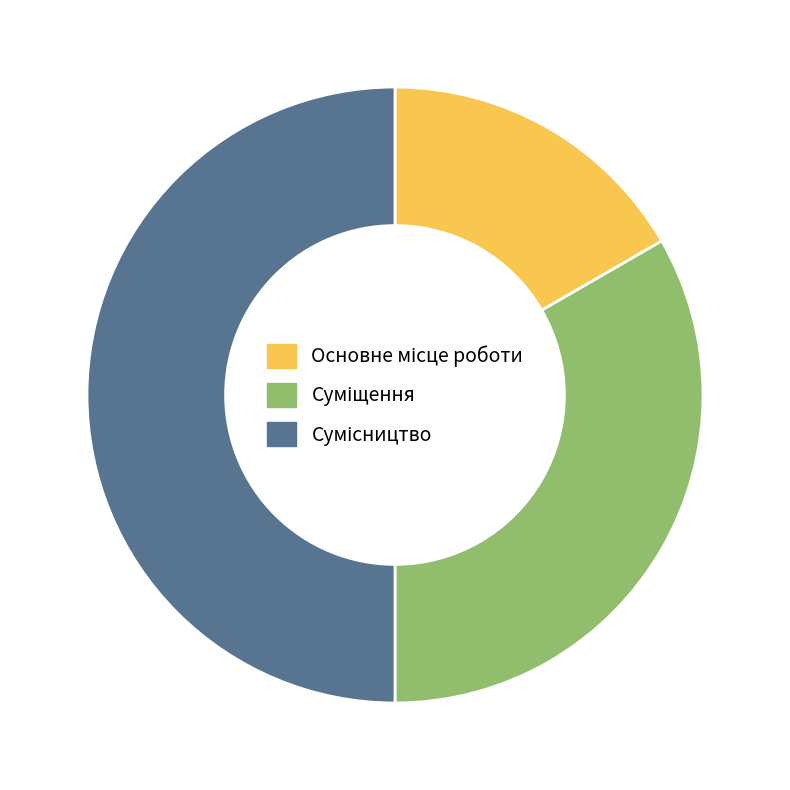

How many segments does this pie chart have?

3